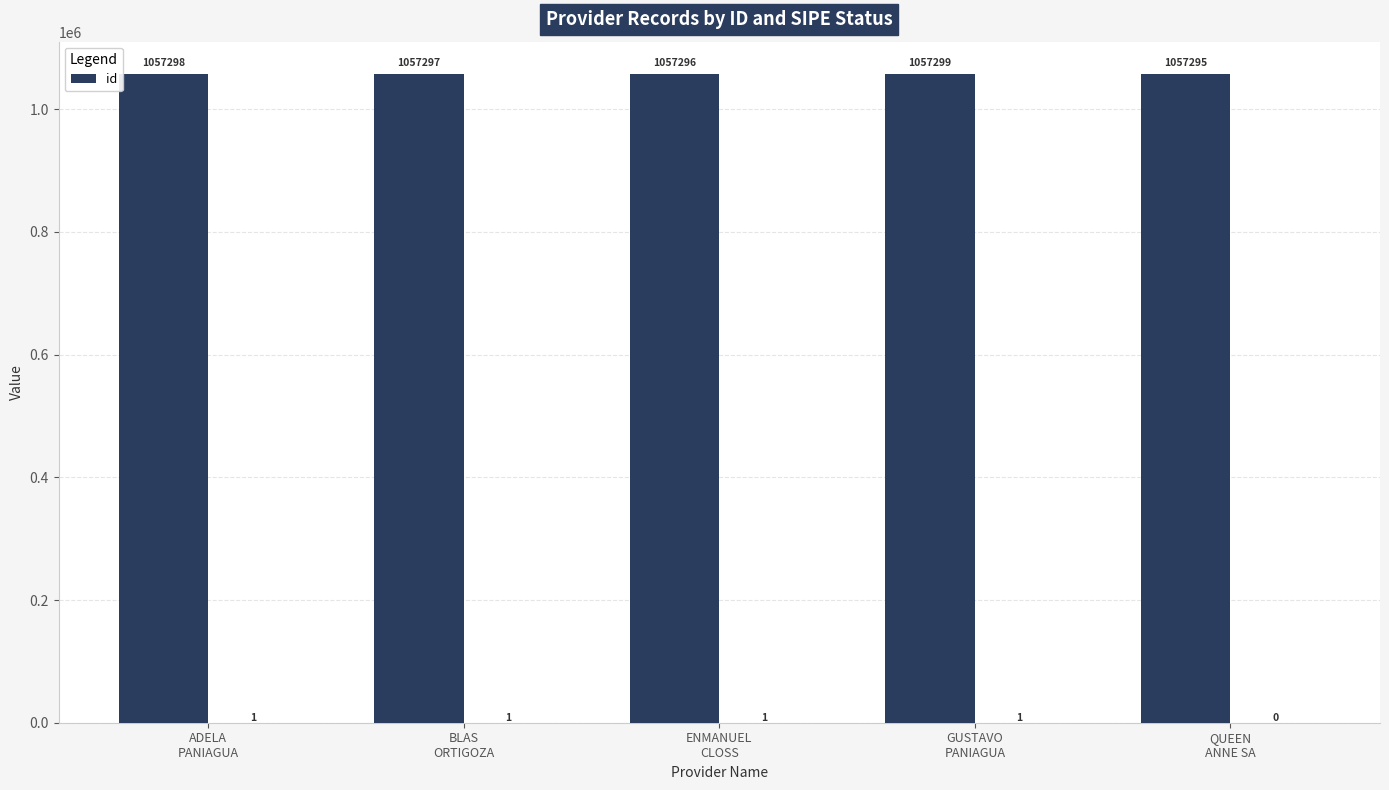

What is the ratio of the value at ENMANUEL
CLOSS to the value at ADELA
PANIAGUA?

1.0